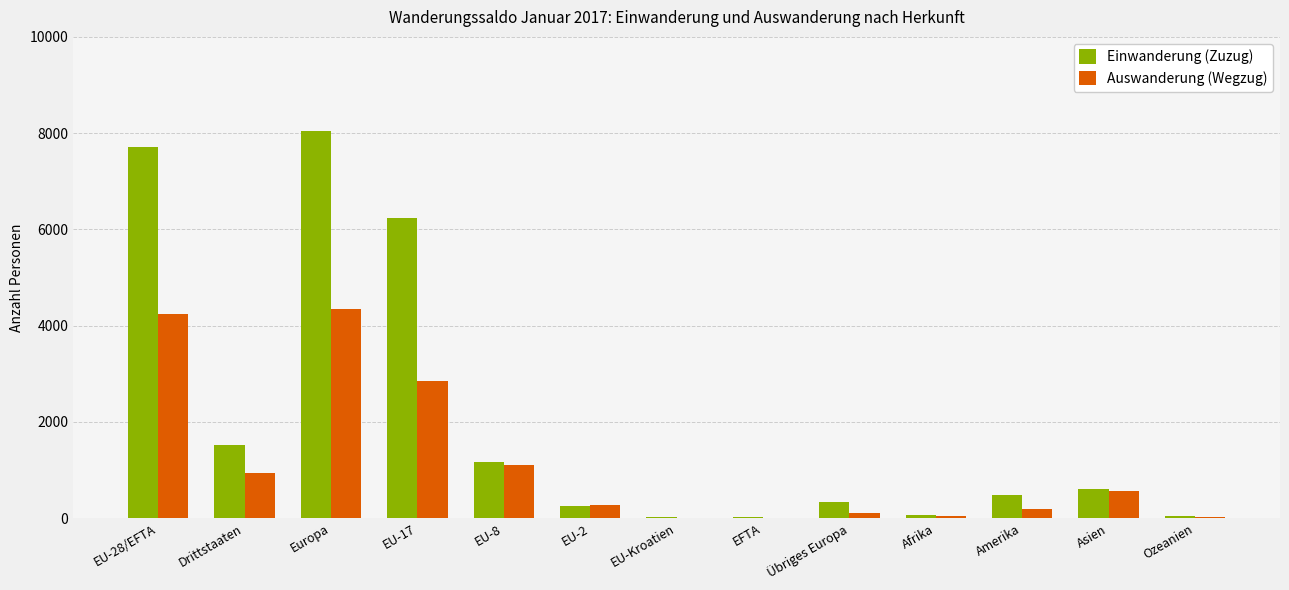

Is it true that Auswanderung (Wegzug) equals 949 at Drittstaaten?

True